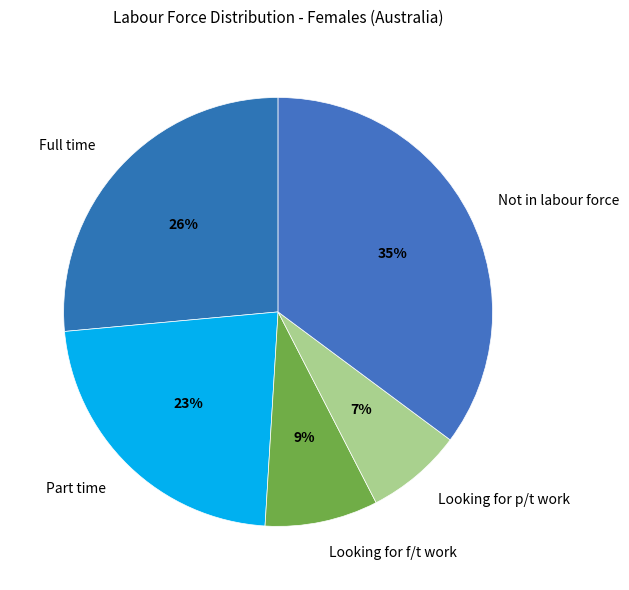

To the nearest percent, what portion does Full time represent?

26%